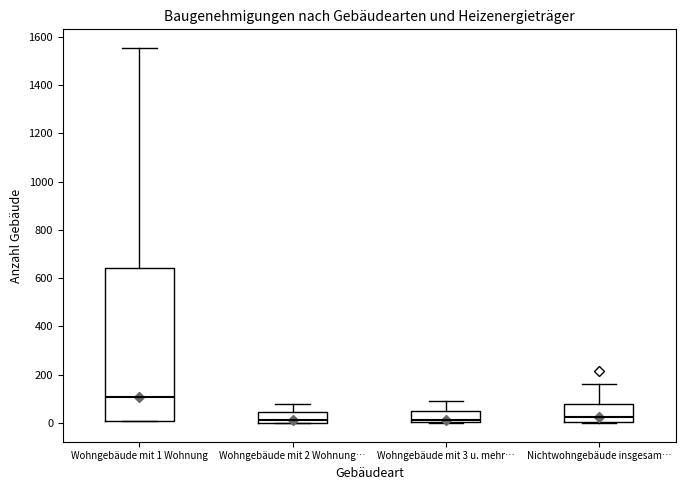

Reading left to right, read every box against the y-axis: the position of its median line, the range the box covers, and the ends of its whiskers. The values are not printed on the chart, so give them approximately, as read against the axis.

Wohngebäude mit 1 Wohnung: median 100, box 0 to 640, whiskers 0 to 1560
Wohngebäude mit 2 Wohnung…: median 20, box 0 to 40, whiskers 0 to 80
Wohngebäude mit 3 u. mehr…: median 20, box 0 to 40, whiskers 0 to 100
Nichtwohngebäude insgesam…: median 20, box 0 to 80, whiskers 0 to 160